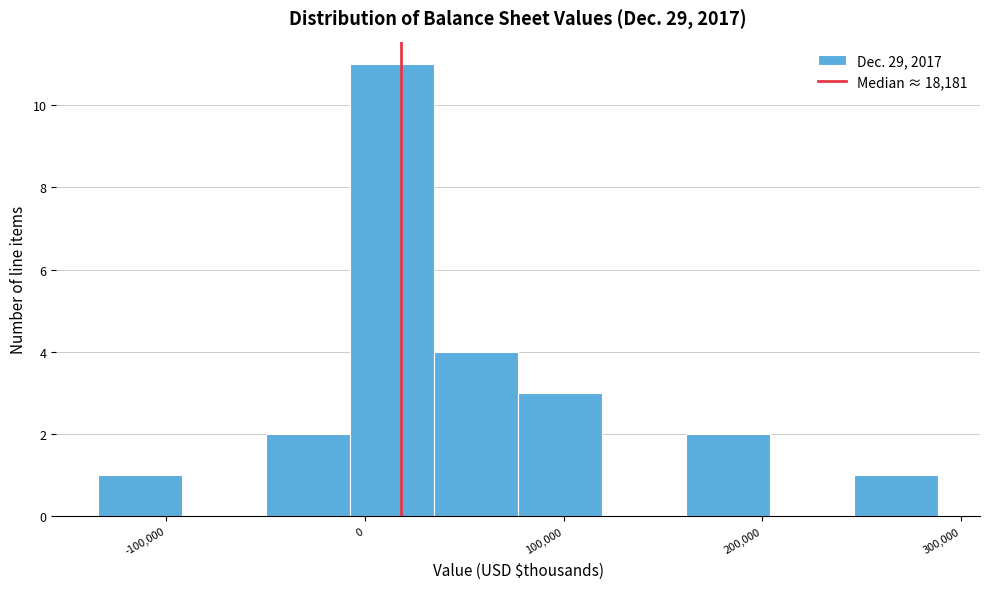

Reading left to right, transcribe this chart: for each bar, give the range it covers on the x-axis and its height. Neither the bar edges nor the heights are printed on the chart, so give them approximately, as read against the axes.

-130000 to -90000: 1
-90000 to -50000: 0
-50000 to -10000: 2
-10000 to 30000: 11
30000 to 80000: 4
80000 to 120000: 3
120000 to 160000: 0
160000 to 200000: 2
200000 to 250000: 0
250000 to 290000: 1